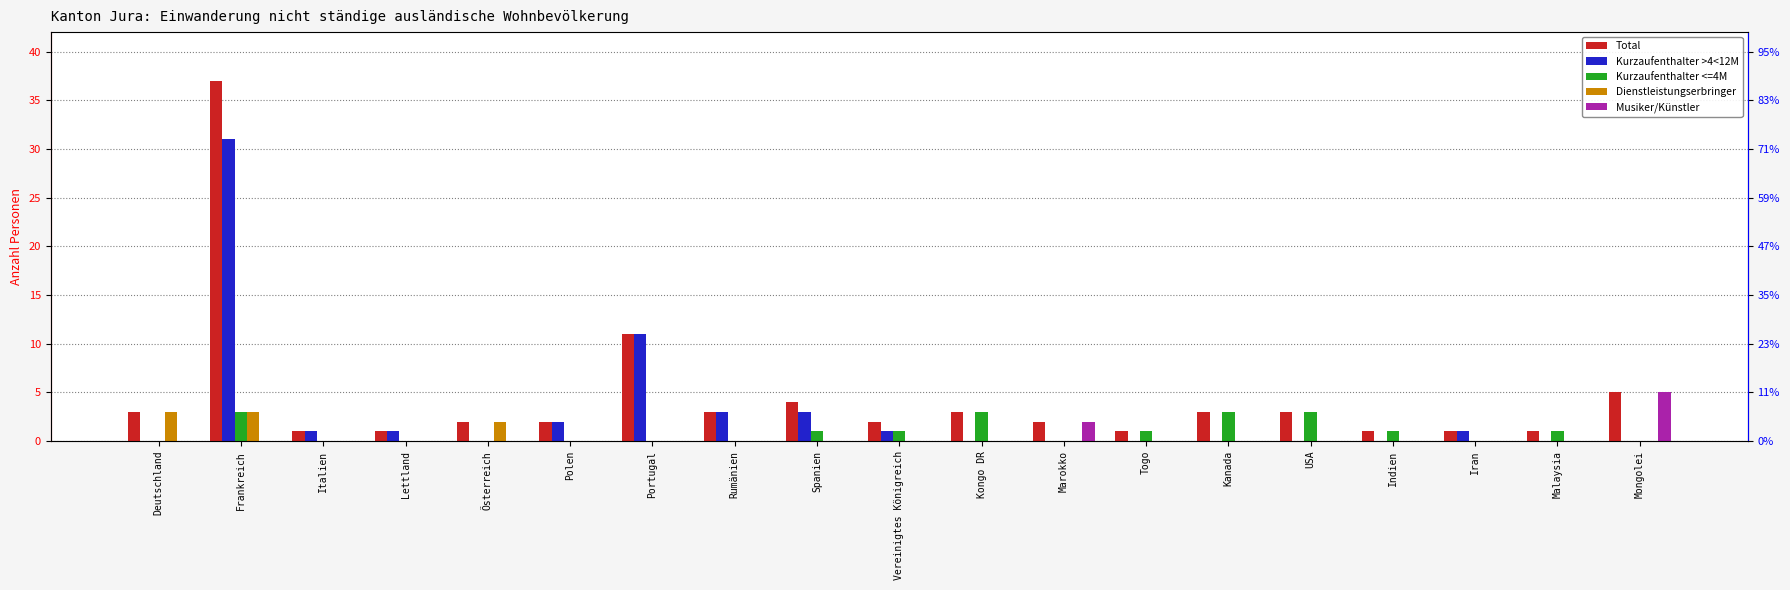

Which series has the largest range (max minus min)?

Total